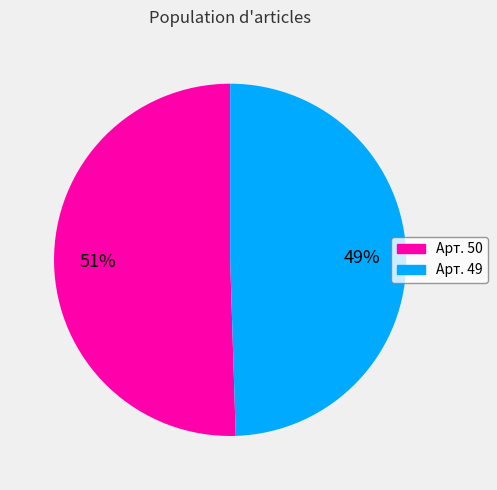

Which slice represents more than half of the pie?

Арт. 50